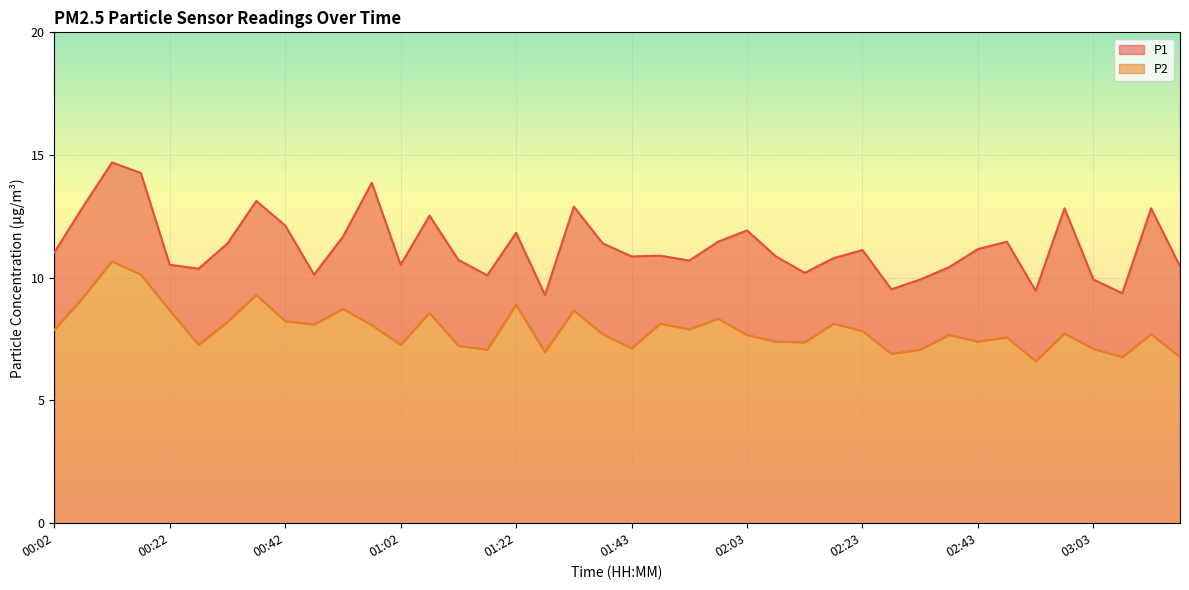

The P2 series shows 6.9 at 02:28. True or false?

True